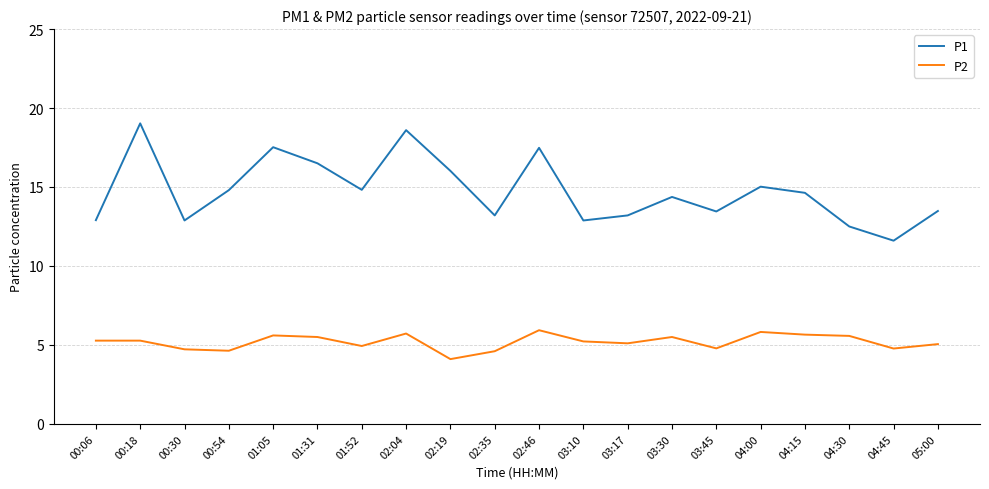

Which series has the widest spread of values?

P1